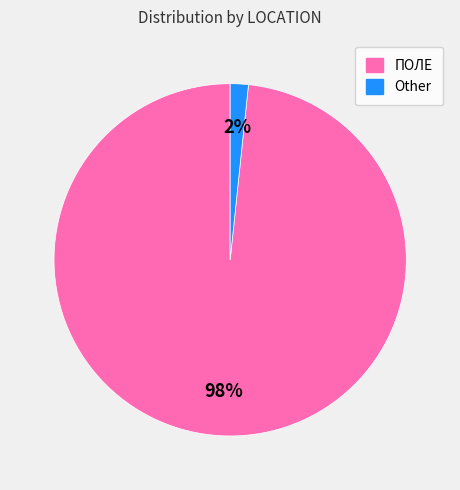

Is the sum of Other and ПОЛЕ greater than half?

Yes